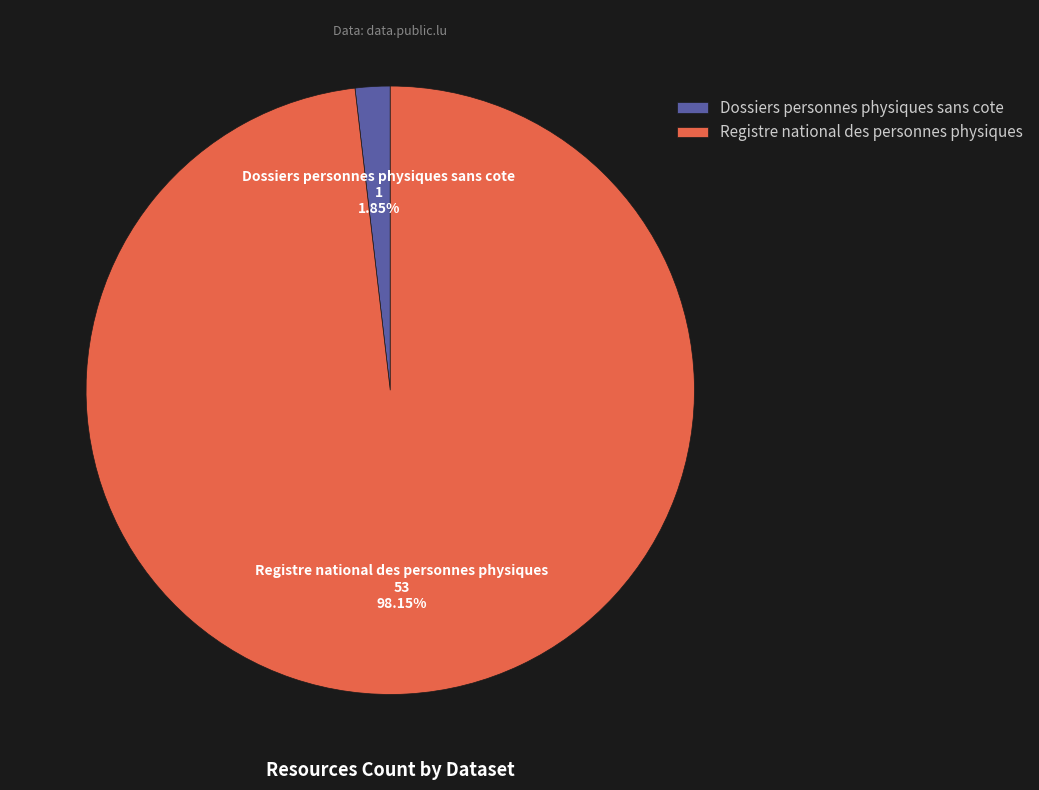

Which slice represents more than half of the pie?

Registre national des personnes physiques